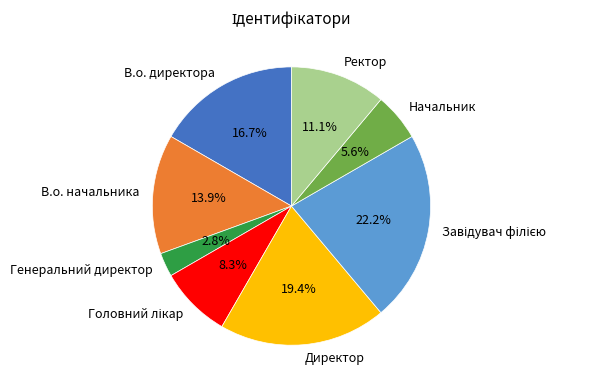

To the nearest percent, what is the average slice percentage?

12%